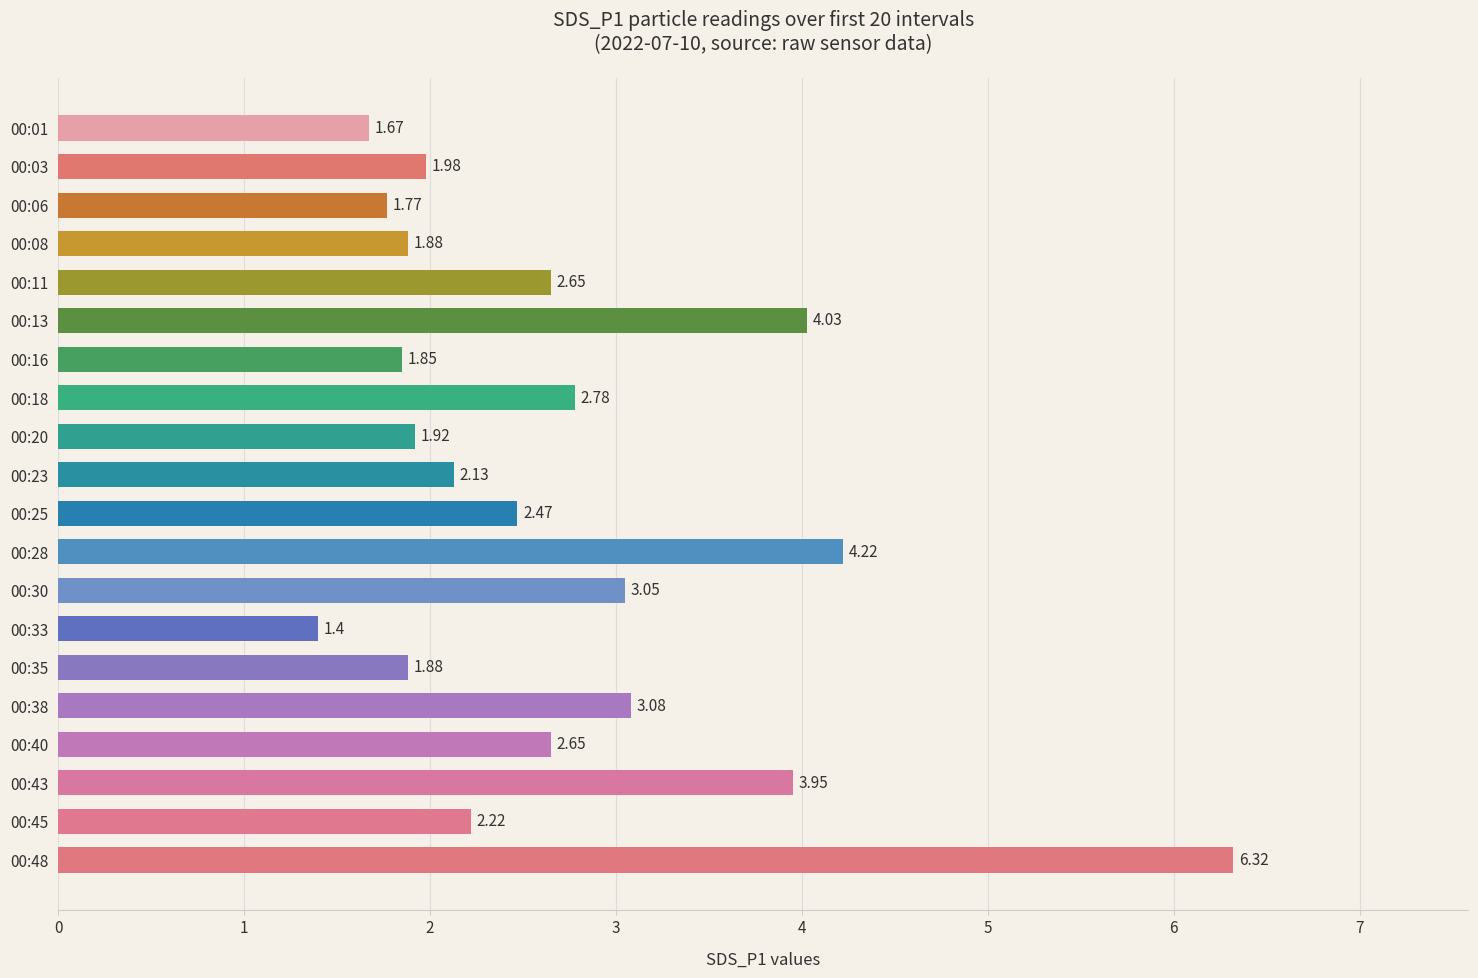

What is the average value?

2.7